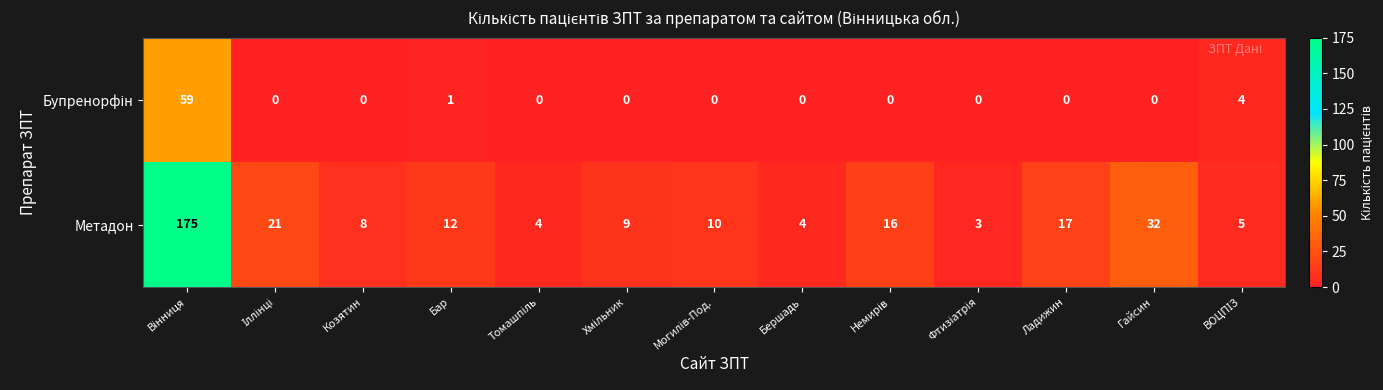

Which series has the largest total across all categories?

Метадон